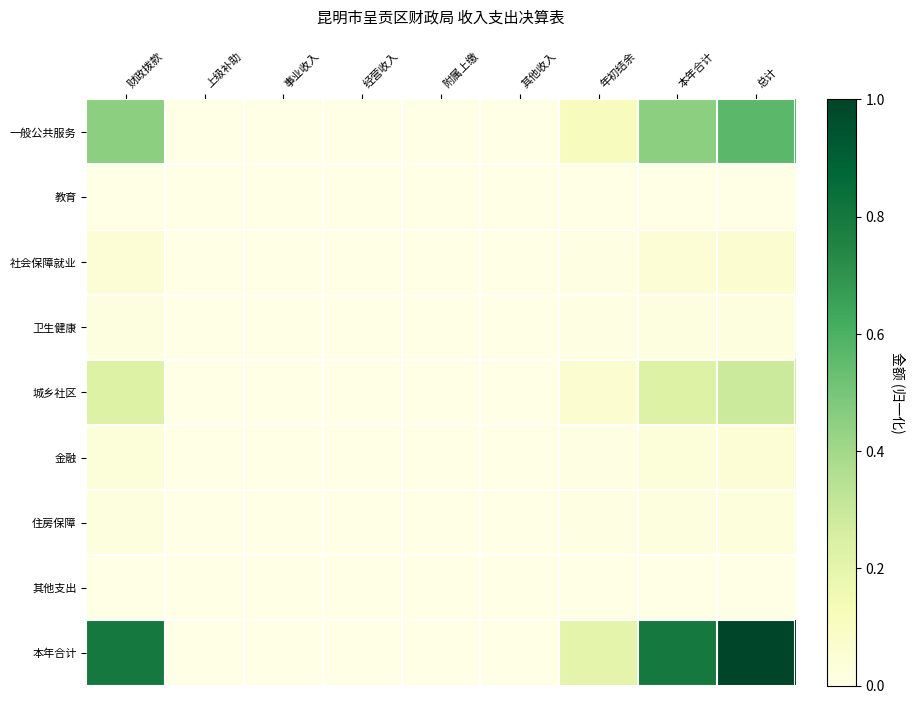

Reading left to right, list all the values displayed in this chart.

一般公共服务: 财政拨款=0.5	上级补助=0.0	事业收入=0.0	经营收入=0.0	附属上缴=0.0	其他收入=0.0	年初结余=0.1	本年合计=0.5	总计=0.6
教育: 财政拨款=0.0	上级补助=0.0	事业收入=0.0	经营收入=0.0	附属上缴=0.0	其他收入=0.0	年初结余=0.0	本年合计=0.0	总计=0.0
社会保障就业: 财政拨款=0.0	上级补助=0.0	事业收入=0.0	经营收入=0.0	附属上缴=0.0	其他收入=0.0	年初结余=0.0	本年合计=0.0	总计=0.1
卫生健康: 财政拨款=0.0	上级补助=0.0	事业收入=0.0	经营收入=0.0	附属上缴=0.0	其他收入=0.0	年初结余=0.0	本年合计=0.0	总计=0.0
城乡社区: 财政拨款=0.2	上级补助=0.0	事业收入=0.0	经营收入=0.0	附属上缴=0.0	其他收入=0.0	年初结余=0.1	本年合计=0.2	总计=0.3
金融: 财政拨款=0.0	上级补助=0.0	事业收入=0.0	经营收入=0.0	附属上缴=0.0	其他收入=0.0	年初结余=0.0	本年合计=0.0	总计=0.0
住房保障: 财政拨款=0.0	上级补助=0.0	事业收入=0.0	经营收入=0.0	附属上缴=0.0	其他收入=0.0	年初结余=0.0	本年合计=0.0	总计=0.0
其他支出: 财政拨款=0.0	上级补助=0.0	事业收入=0.0	经营收入=0.0	附属上缴=0.0	其他收入=0.0	年初结余=0.0	本年合计=0.0	总计=0.0
本年合计: 财政拨款=0.8	上级补助=0.0	事业收入=0.0	经营收入=0.0	附属上缴=0.0	其他收入=0.0	年初结余=0.2	本年合计=0.8	总计=1.0